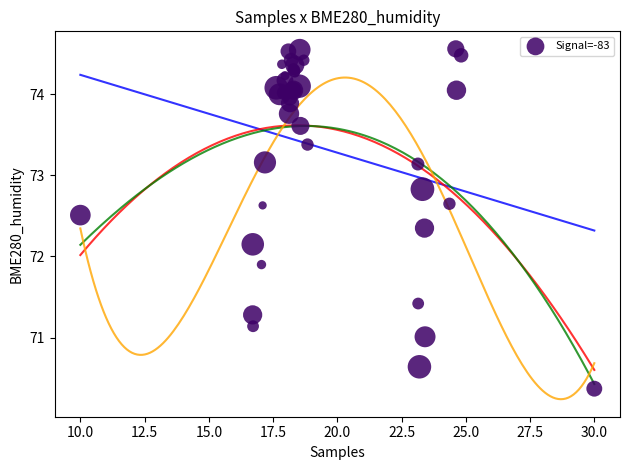

What Y value in the scatter plot is closest to 72?

71.9